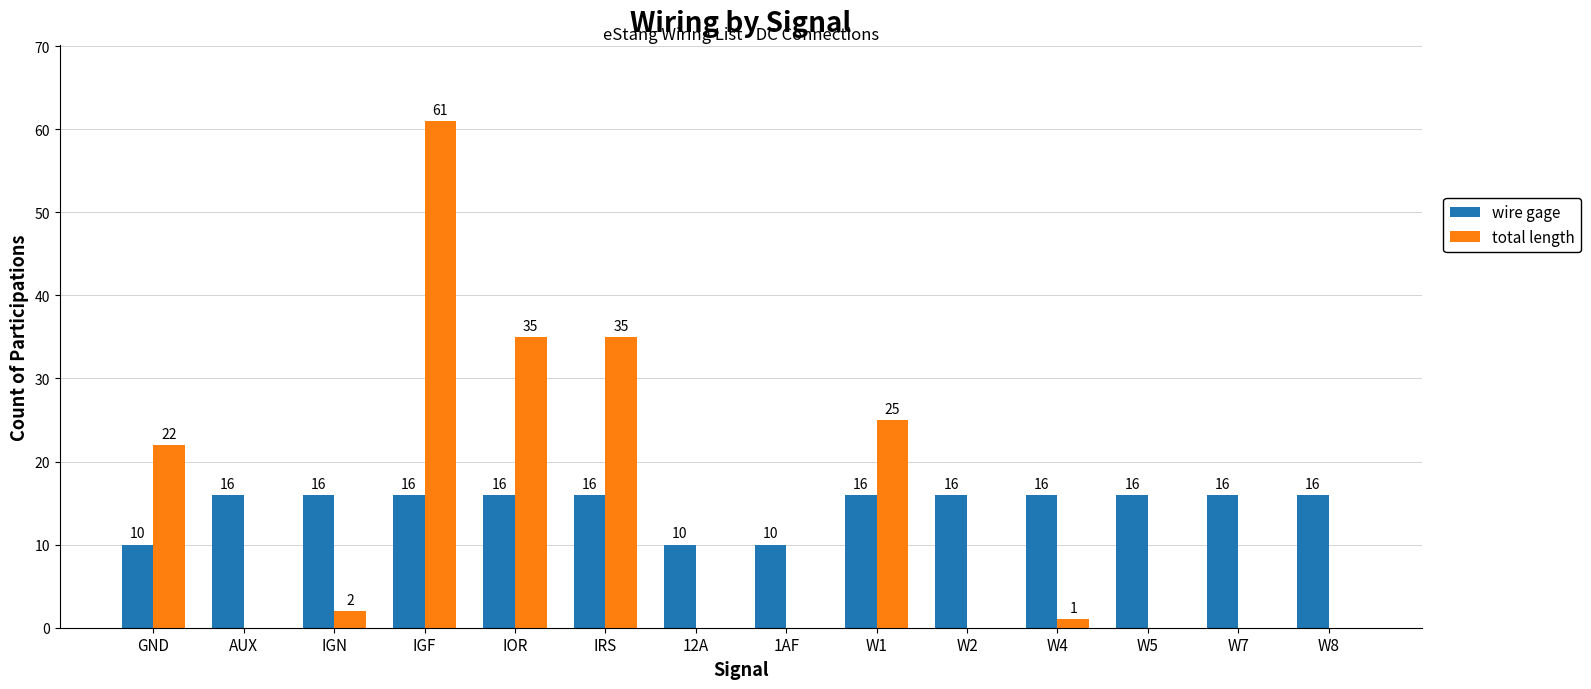

What is the spread (max minus min) of values at AUX?

16